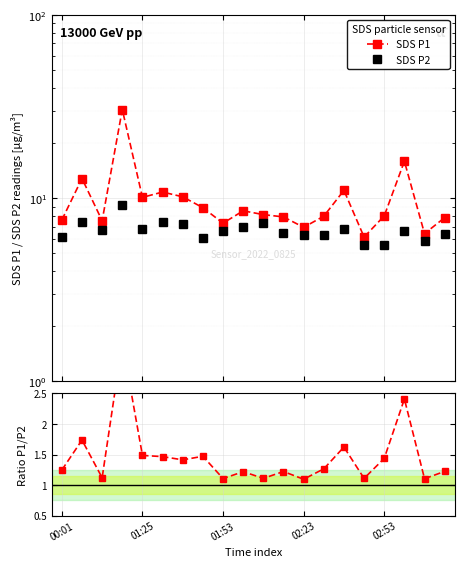

List the series in order of their overall mean, lowest first.

P1/P2, SDS P2, SDS P1